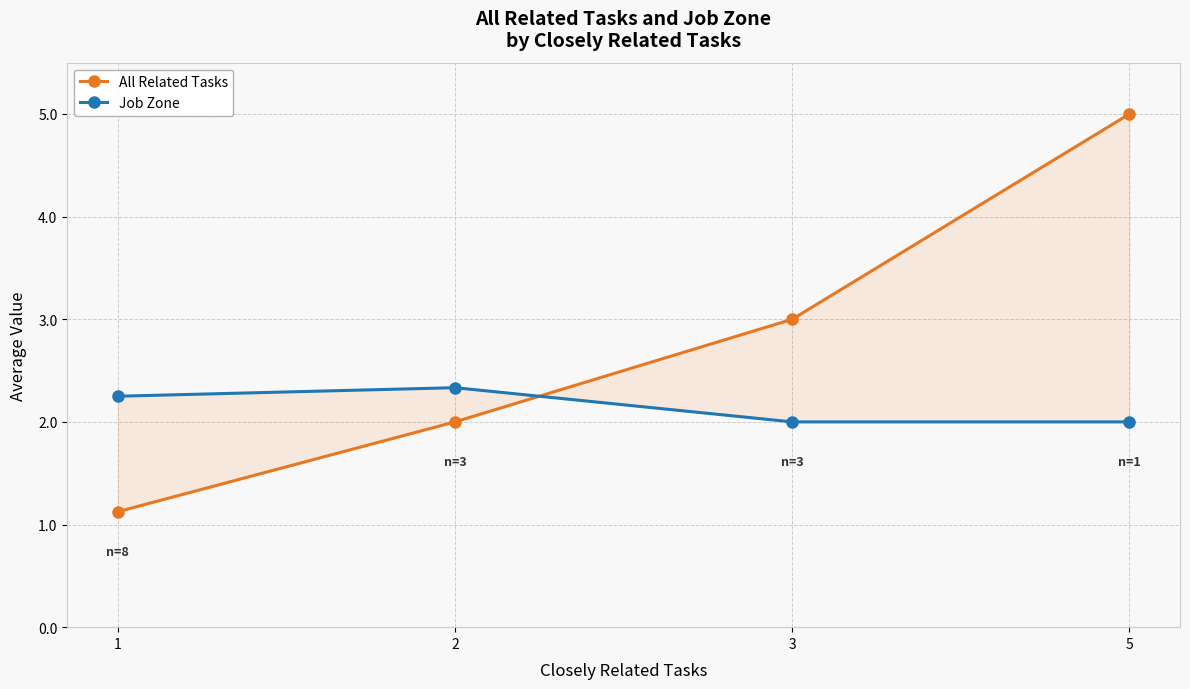

Which series changed the most between 1 and 2?

All Related Tasks